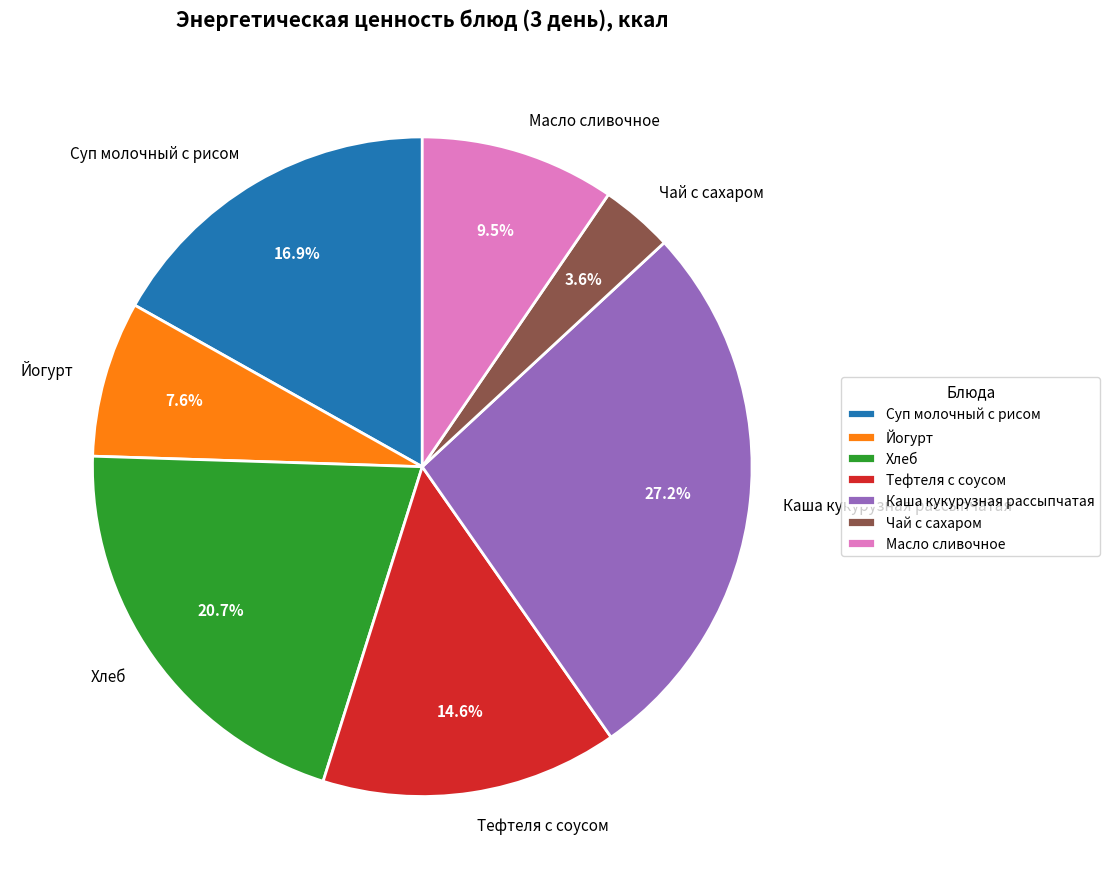

What is the smallest slice in the pie chart?

Чай с сахаром